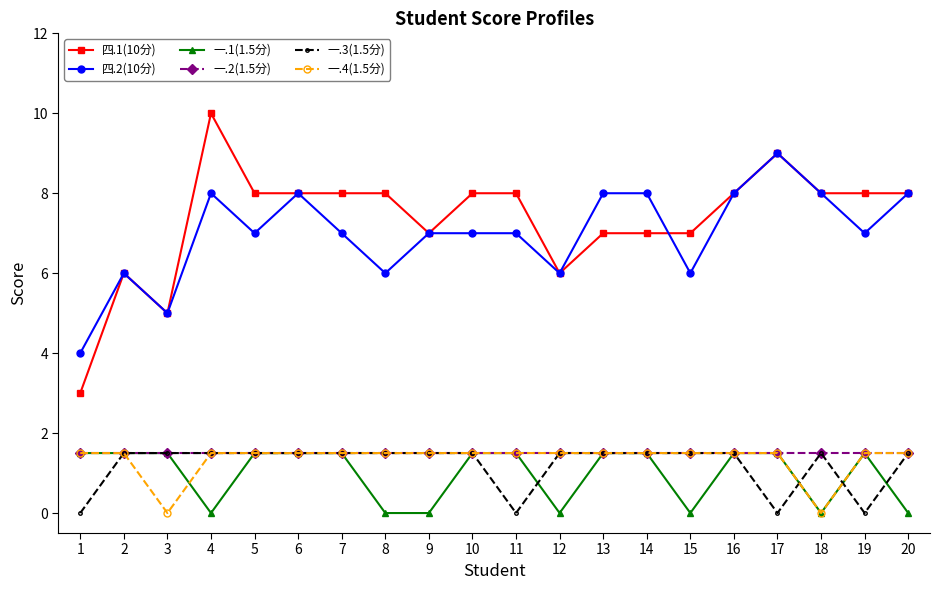

Which series has the widest spread of values?

四.1(10分)